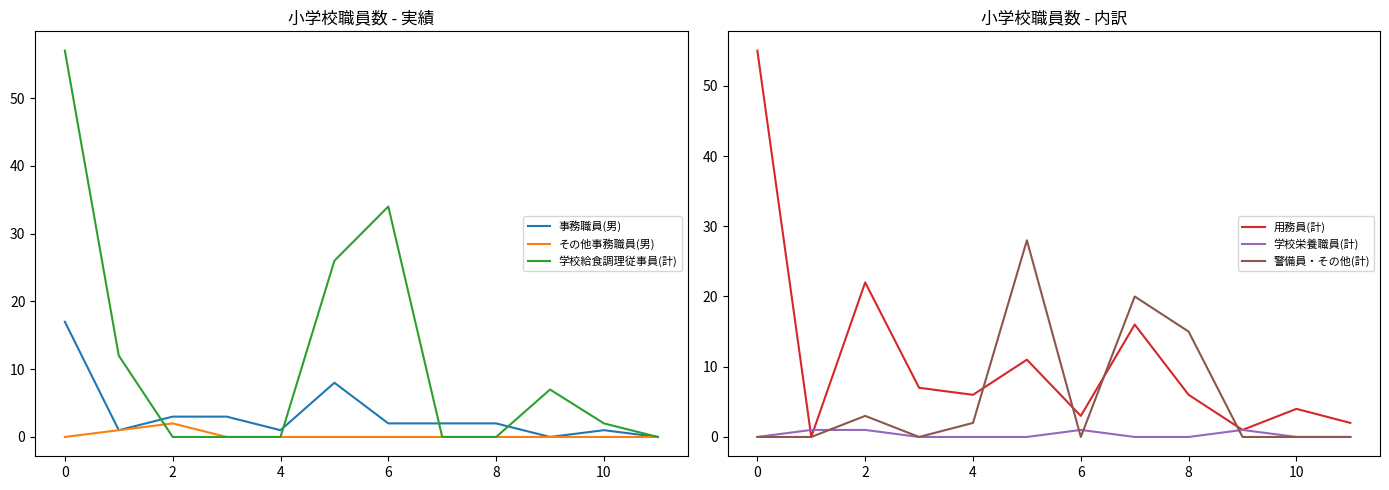

True or false: 事務職員(男) has a value of 2 at 6.

True